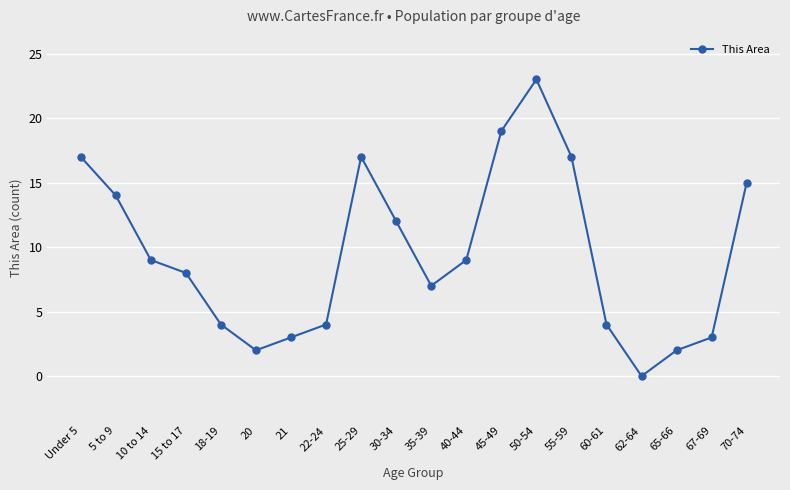

The value at 40-44 is 9. True or false?

True